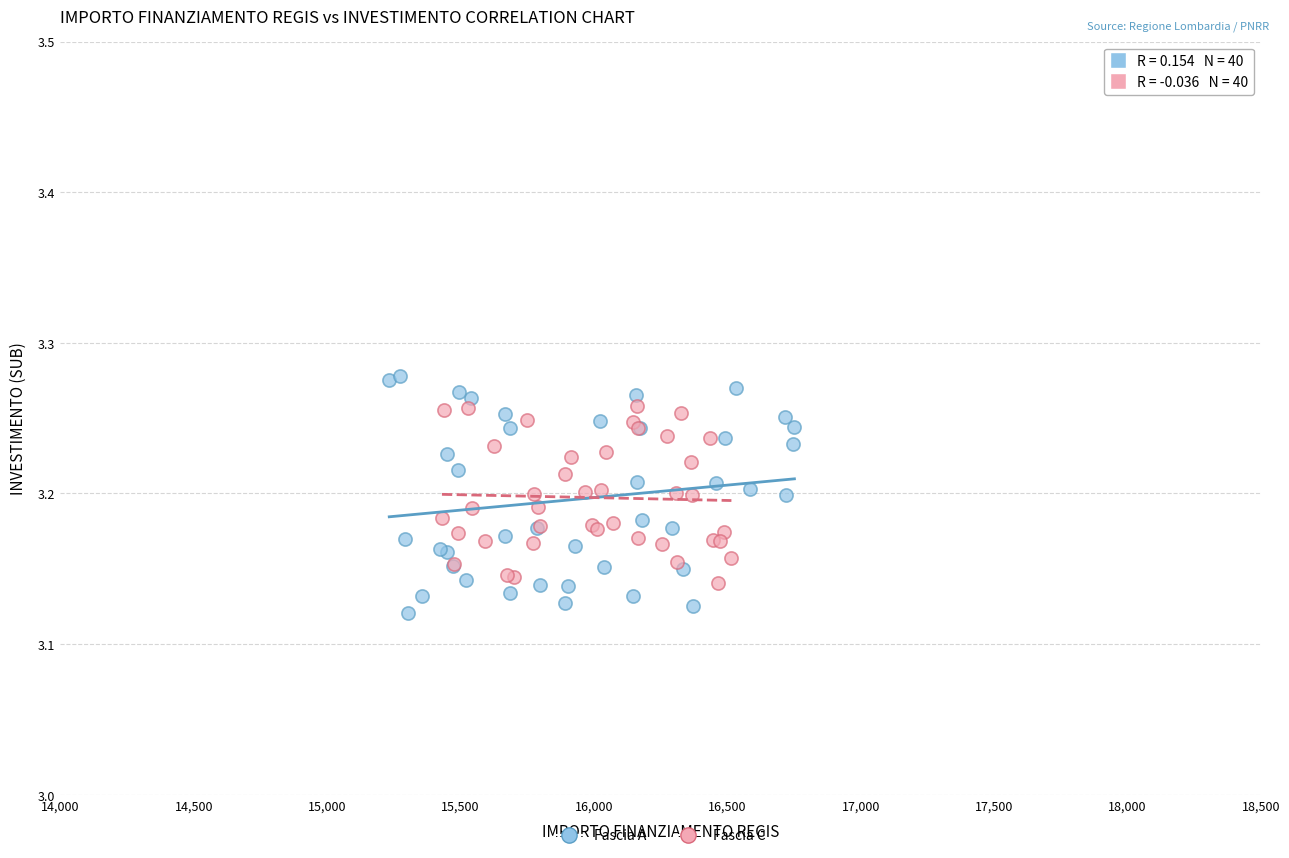

Which series has the largest Y range (max minus min)?

Fascia A